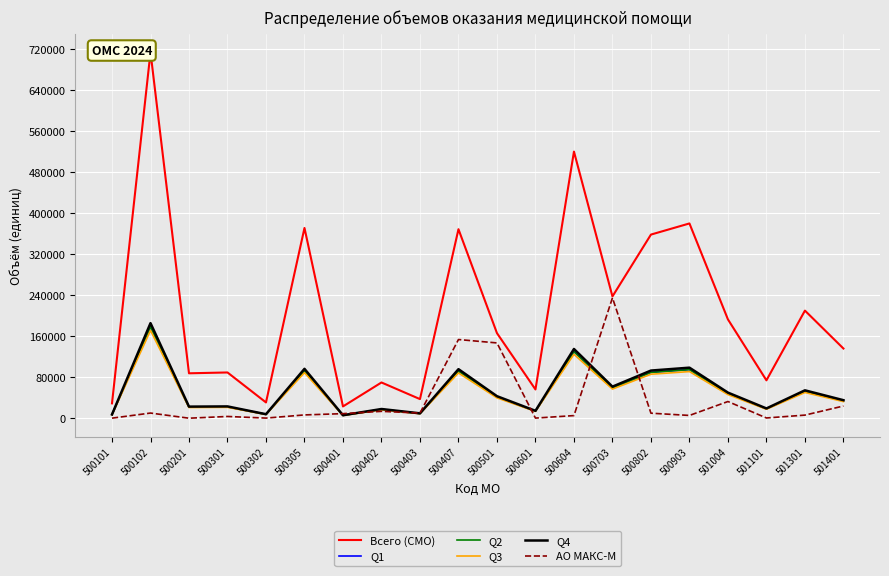

How many intersections are there between АО МАКС-М and Q3?

6